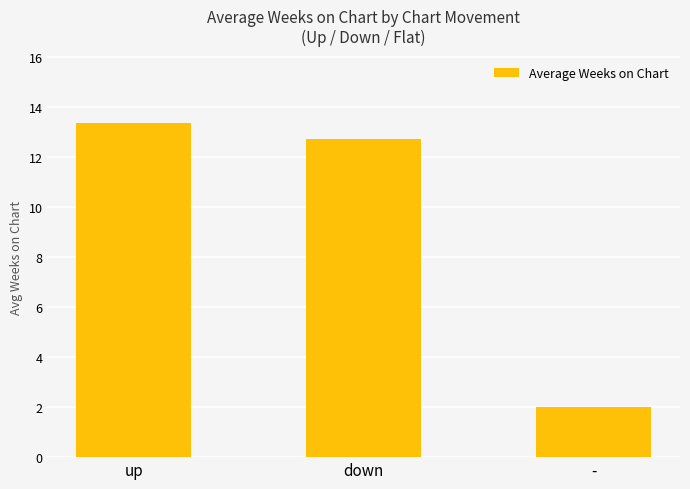

What is the label of the 3rd bar from the right?

up